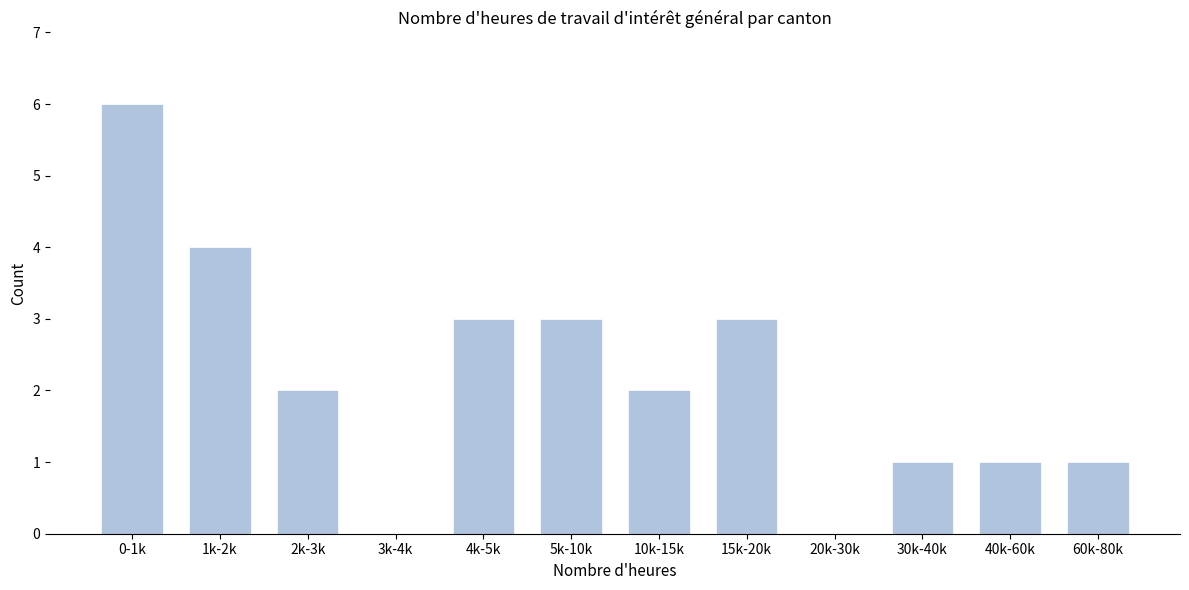

Reading right to left, transcribe all the data shown in this chart.

60k-80k=1	40k-60k=1	30k-40k=1	20k-30k=0	15k-20k=3	10k-15k=2	5k-10k=3	4k-5k=3	3k-4k=0	2k-3k=2	1k-2k=4	0-1k=6